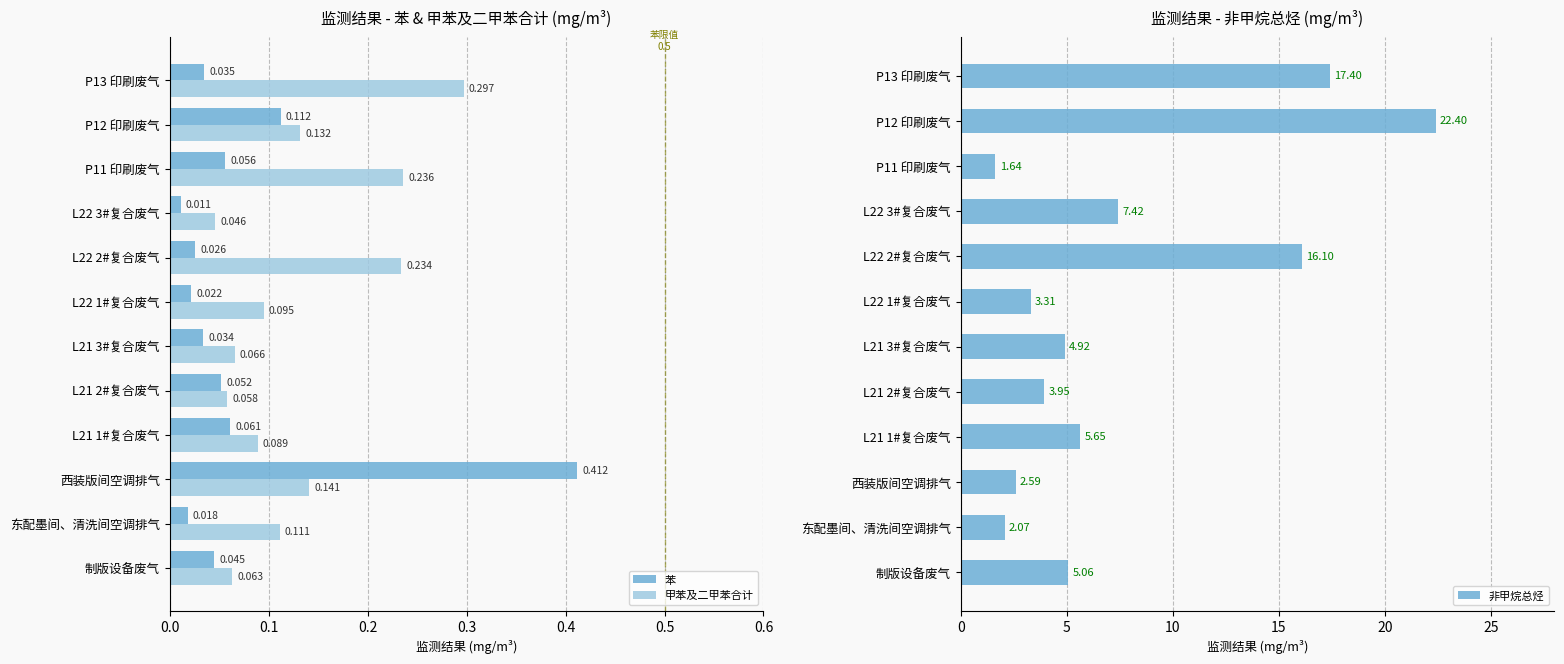

Reading right to left, transcribe all the data shown in this chart.

苯: 0.0	0.1	0.1	0.0	0.0	0.0	0.0	0.1	0.1	0.4	0.0	0.0
甲苯及二甲苯合计: 0.3	0.1	0.2	0.0	0.2	0.1	0.1	0.1	0.1	0.1	0.1	0.1
非甲烷总烃: 17.4	22.4	1.6	7.4	16.1	3.3	4.9	4.0	5.7	2.6	2.1	5.1